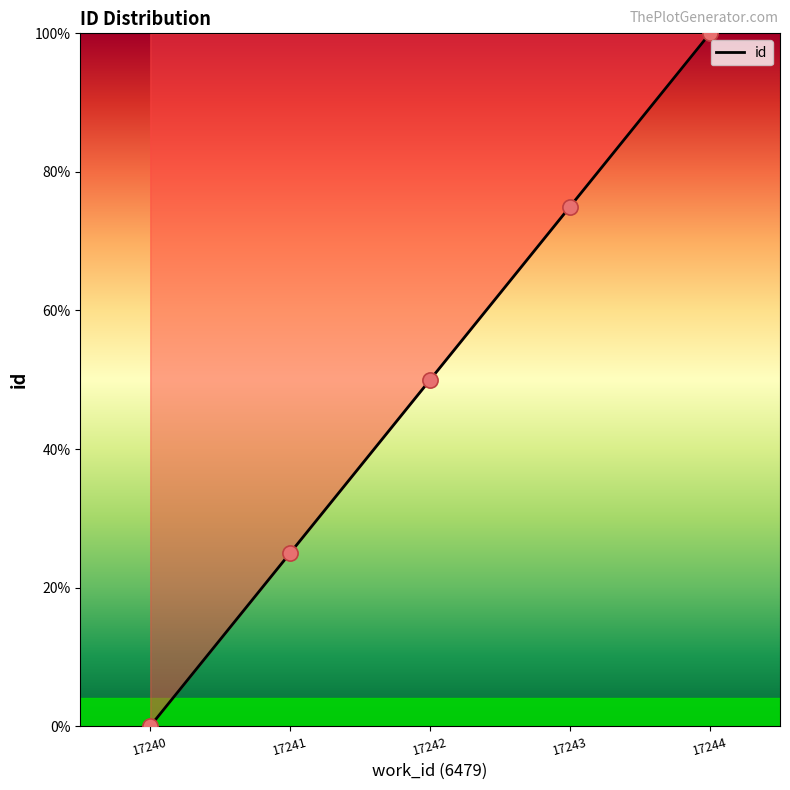

What is the change in value from 17240 to 17243?

+75